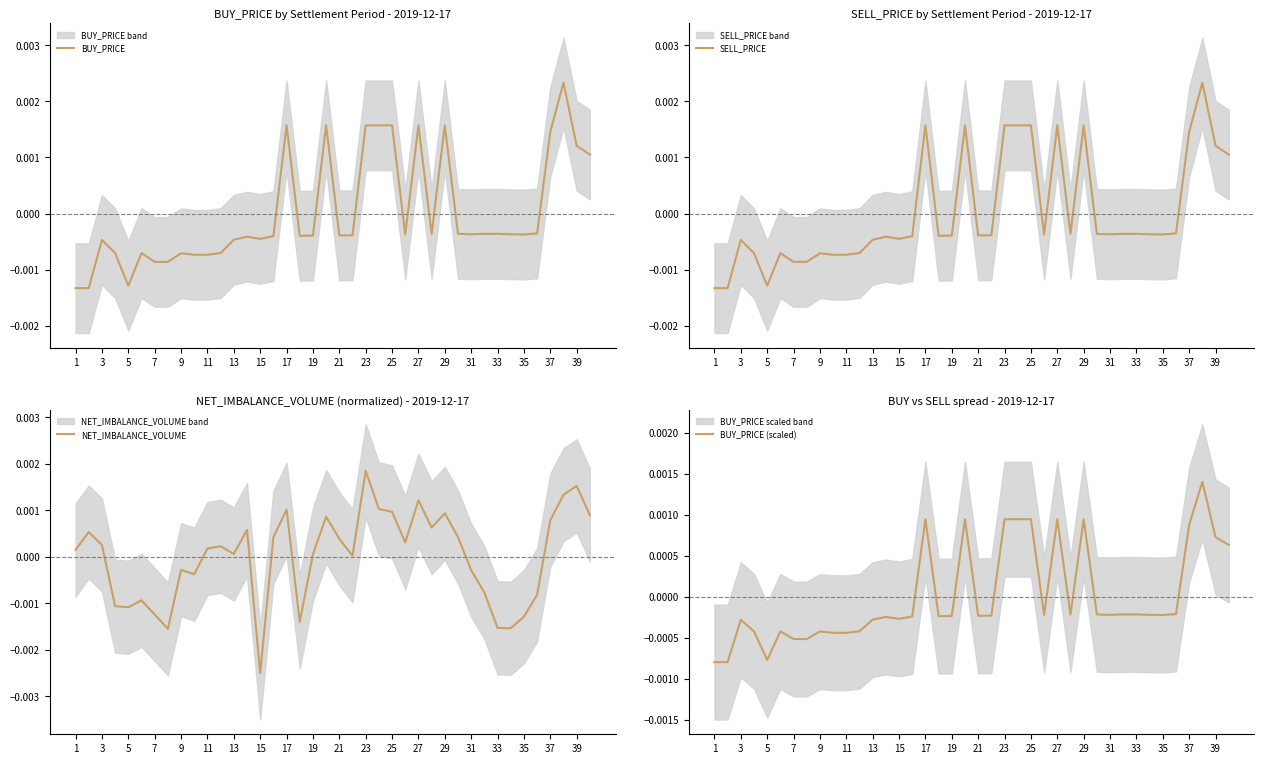

True or false: SELL_PRICE has a value of -0.0 at 21.

True